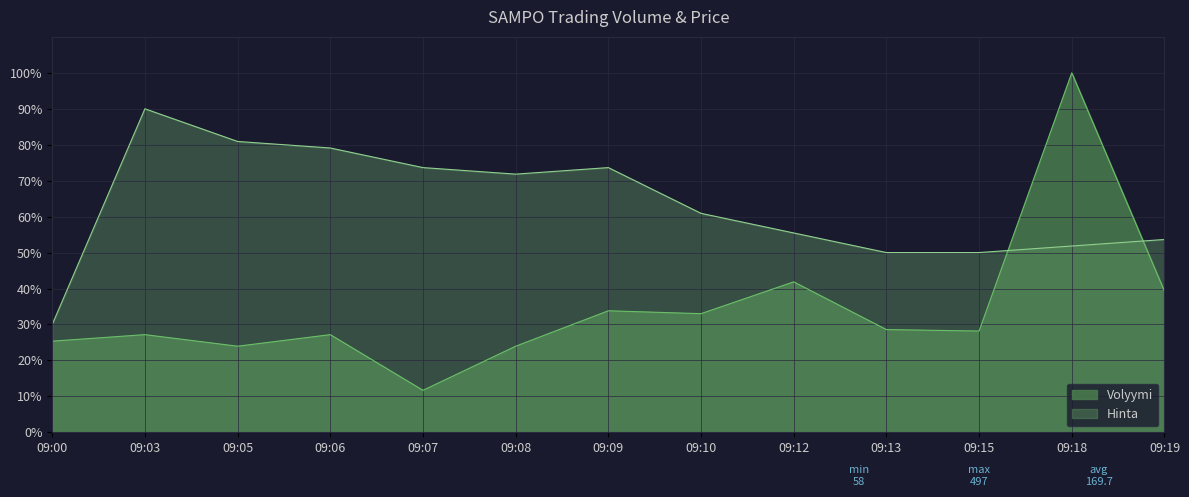

In Volyymi, how many points are higher than both neighbors (excluding endpoints)?

5